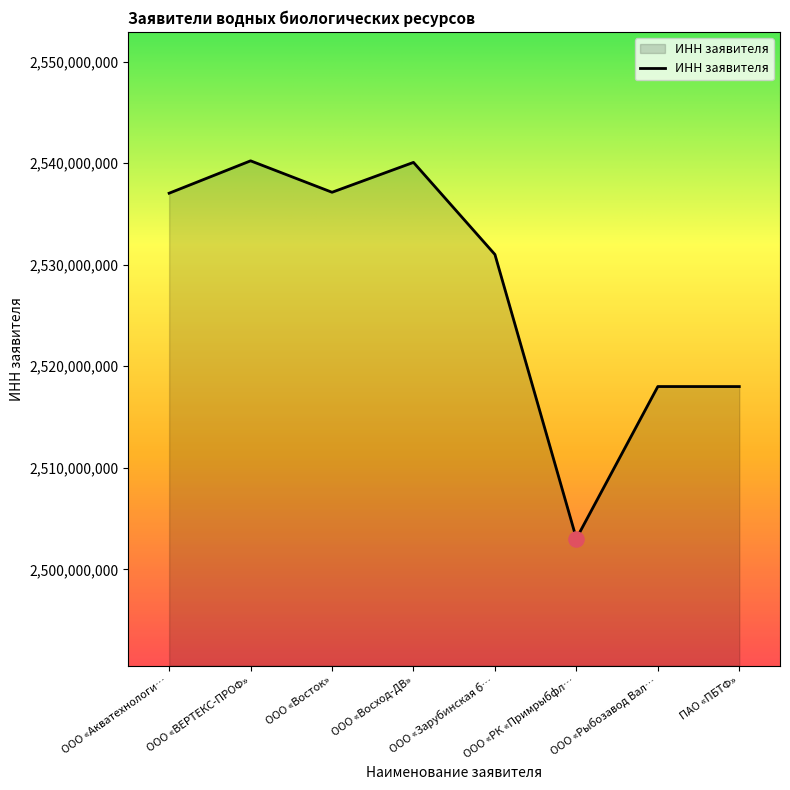

What is the greatest value displayed?

2540231253